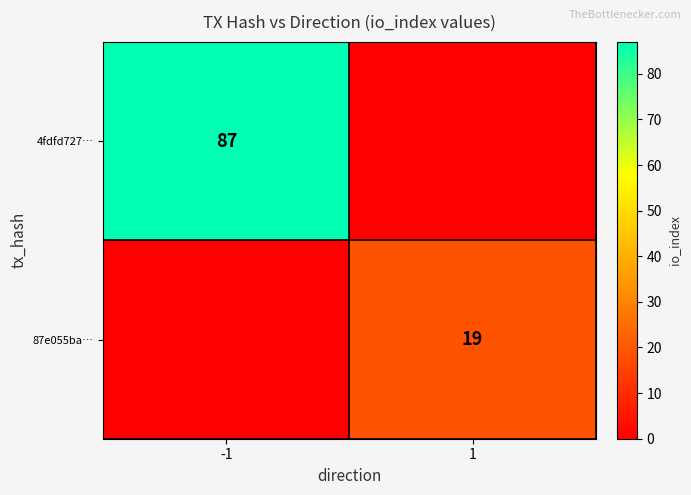

The value of 4fdfd727… at -1 is 87. True or false?

True